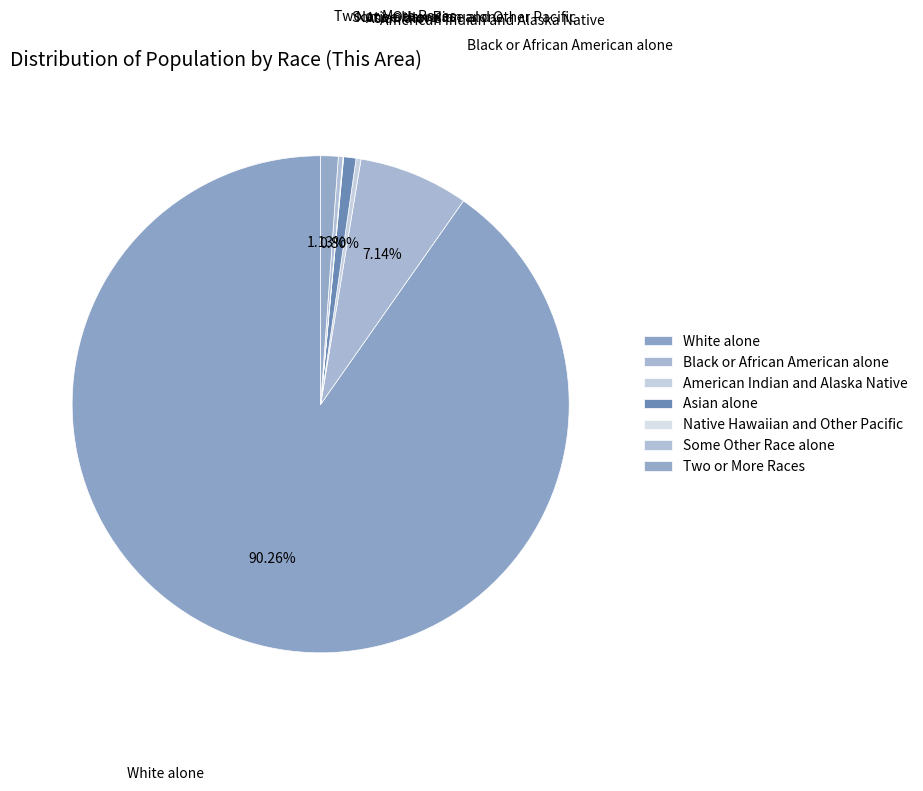

Is the sum of Two or More Races and American Indian and Alaska Native greater than half?

No